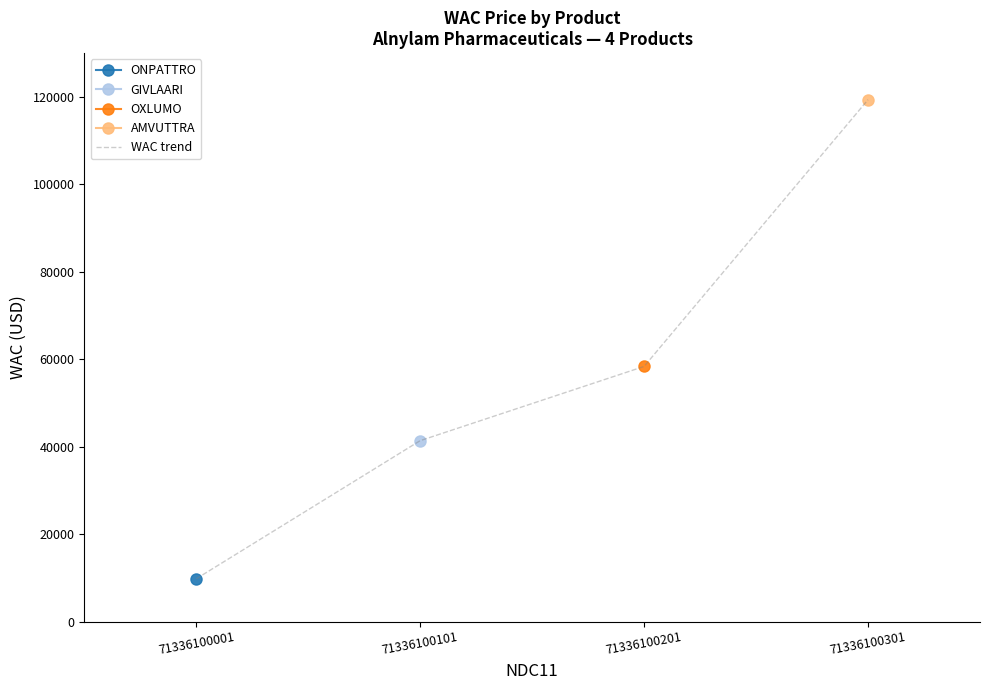

Which category has the lowest value across all series?

71336100001